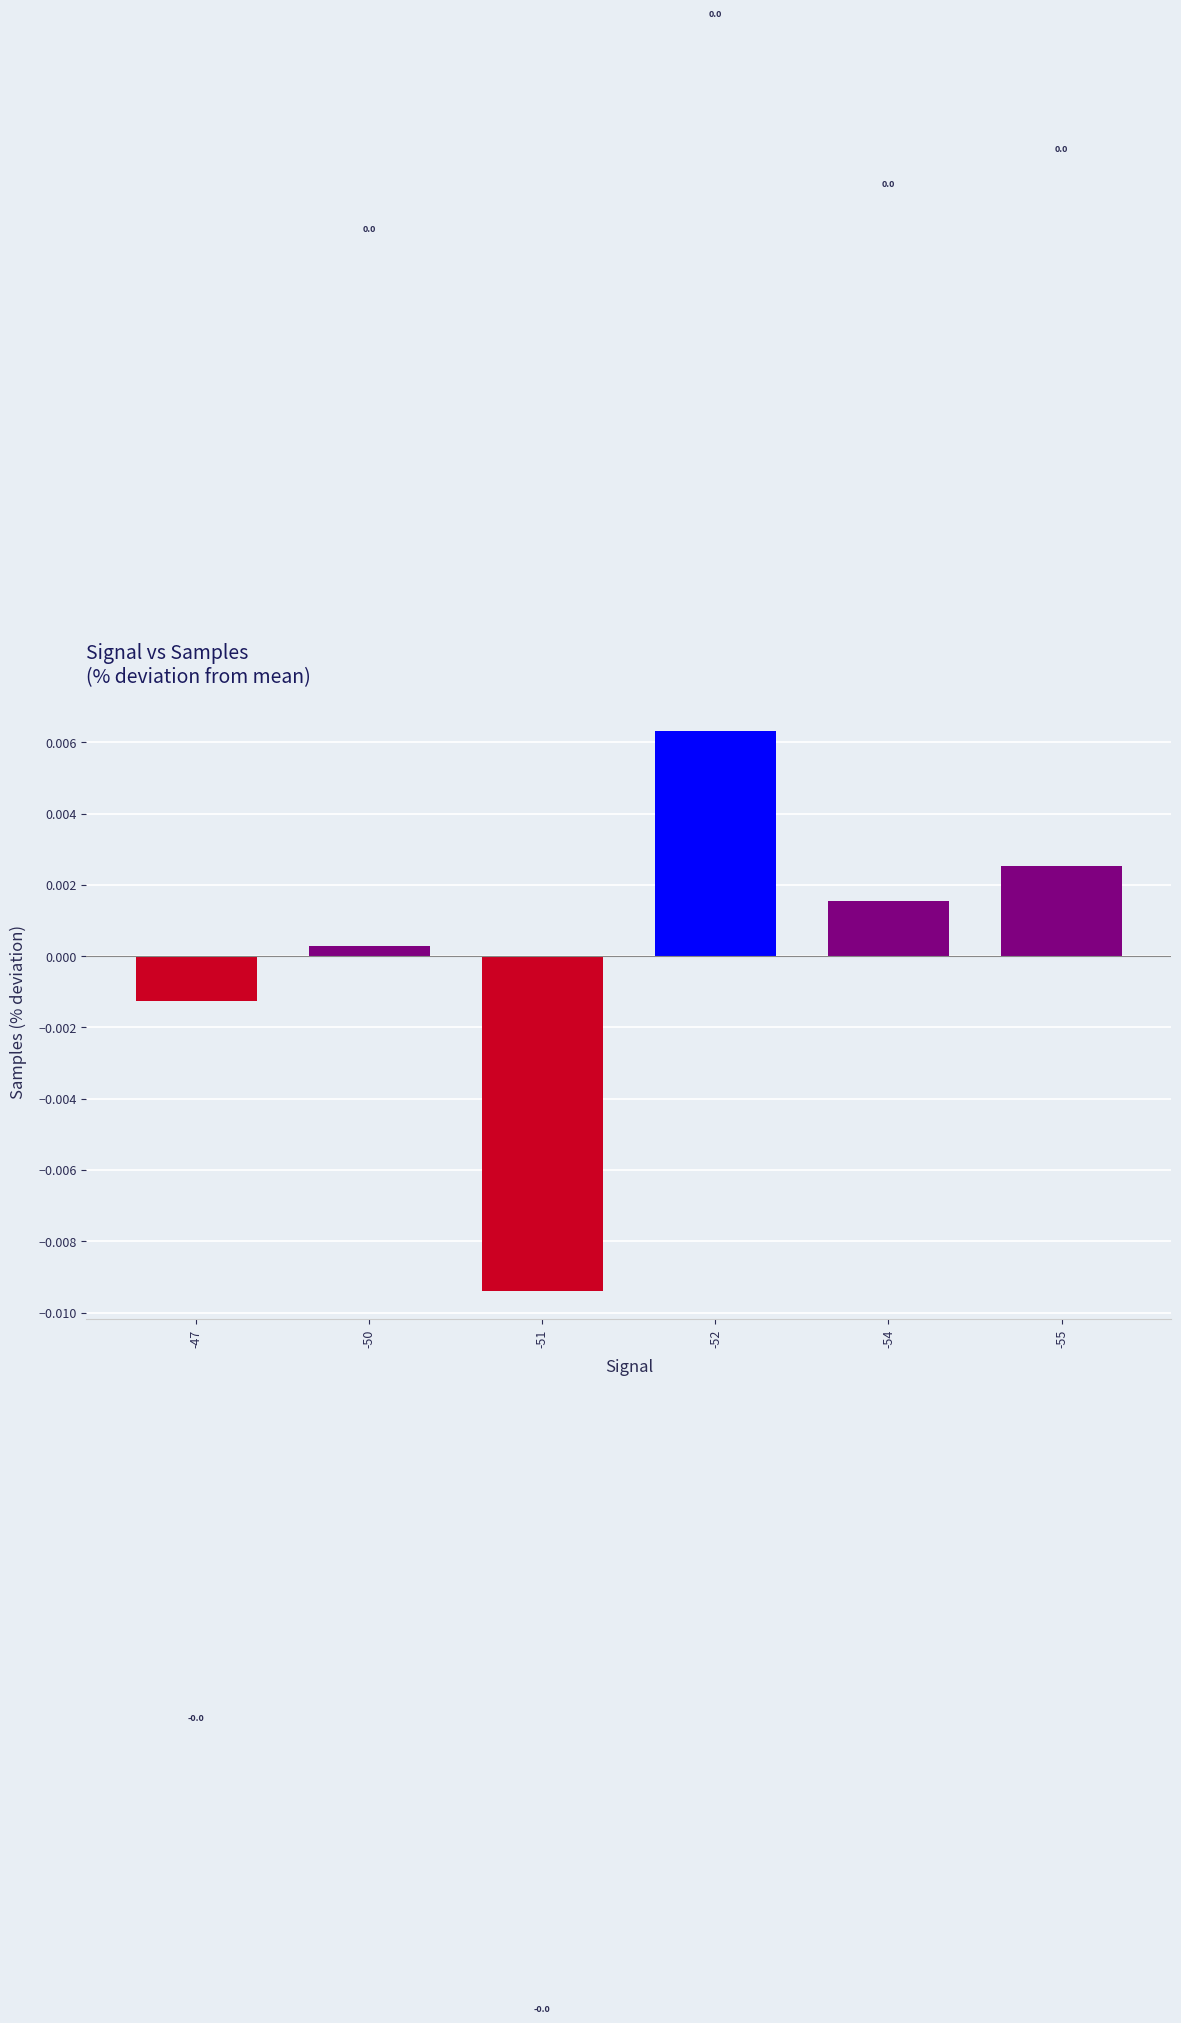

How many bars are there in total?

6